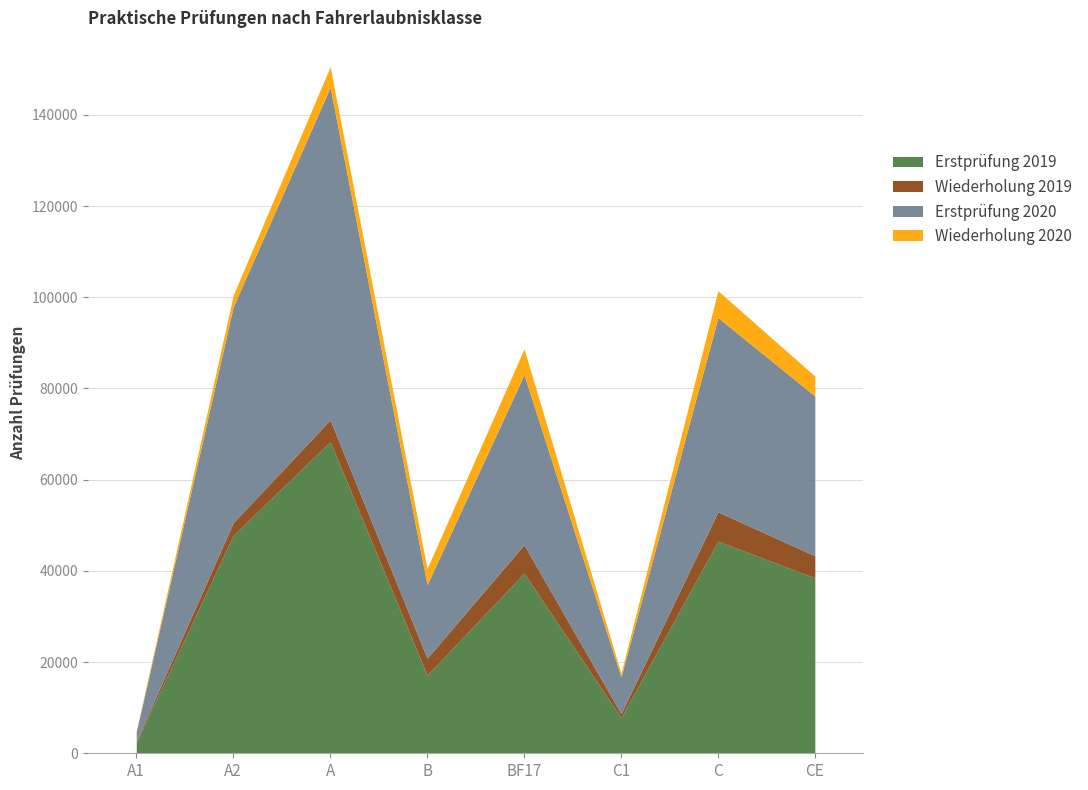

How many lines are shown in the chart?

4